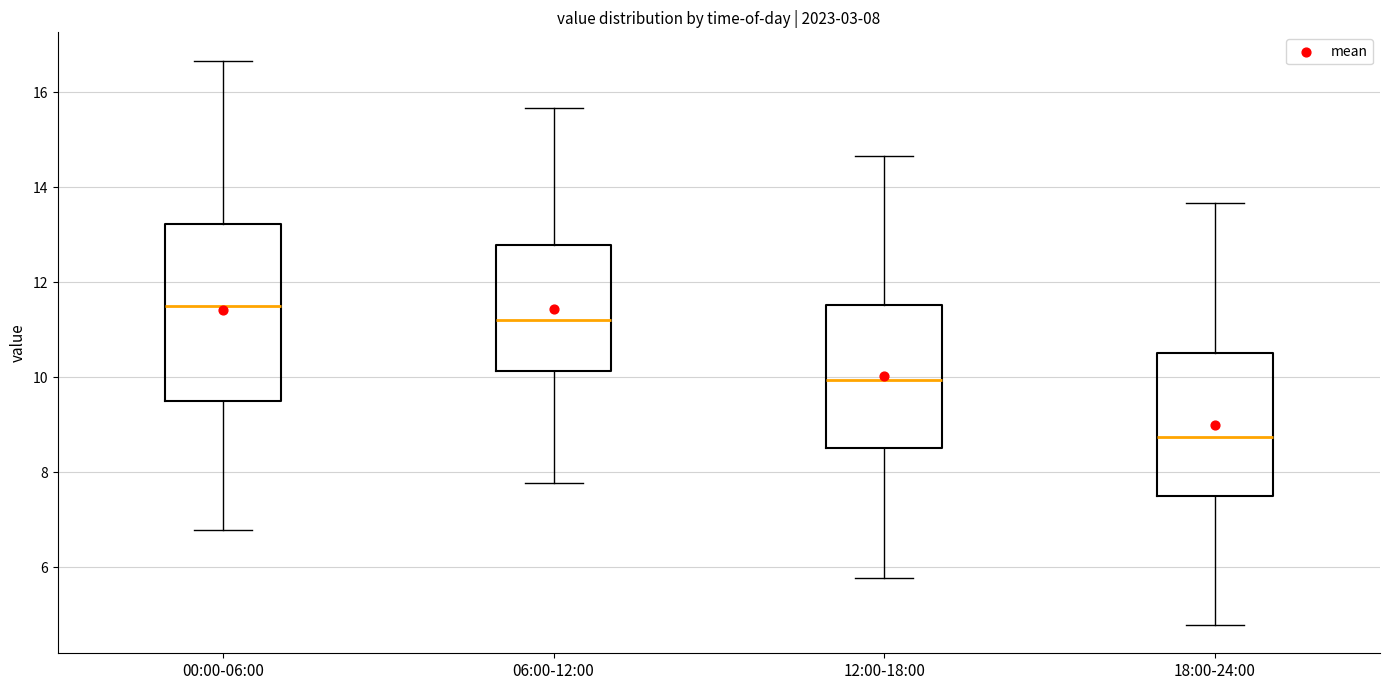

Which box is the tallest, from its lower edge to its upper edge?

00:00-06:00